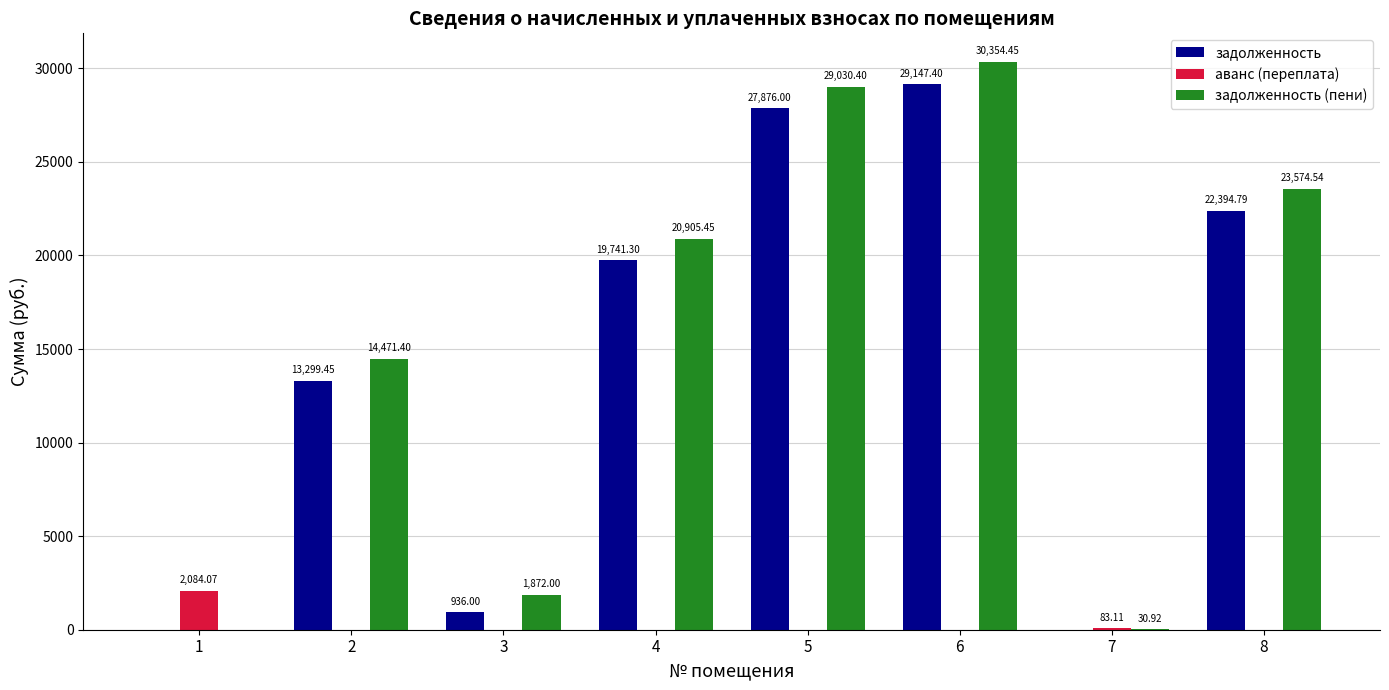

What are all the series names shown in the legend?

задолженность, аванс (переплата), задолженность (пени)